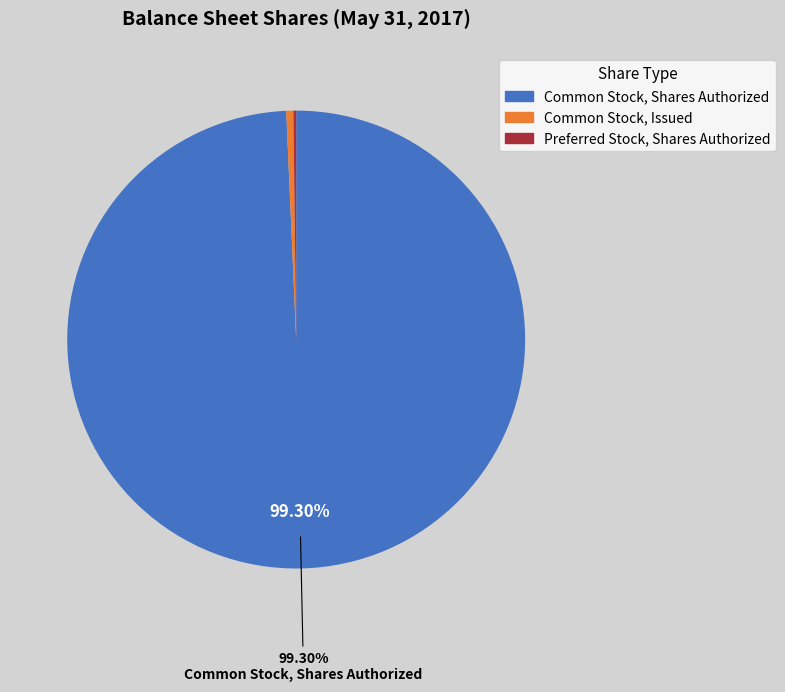

Does any single category account for the majority?

Yes